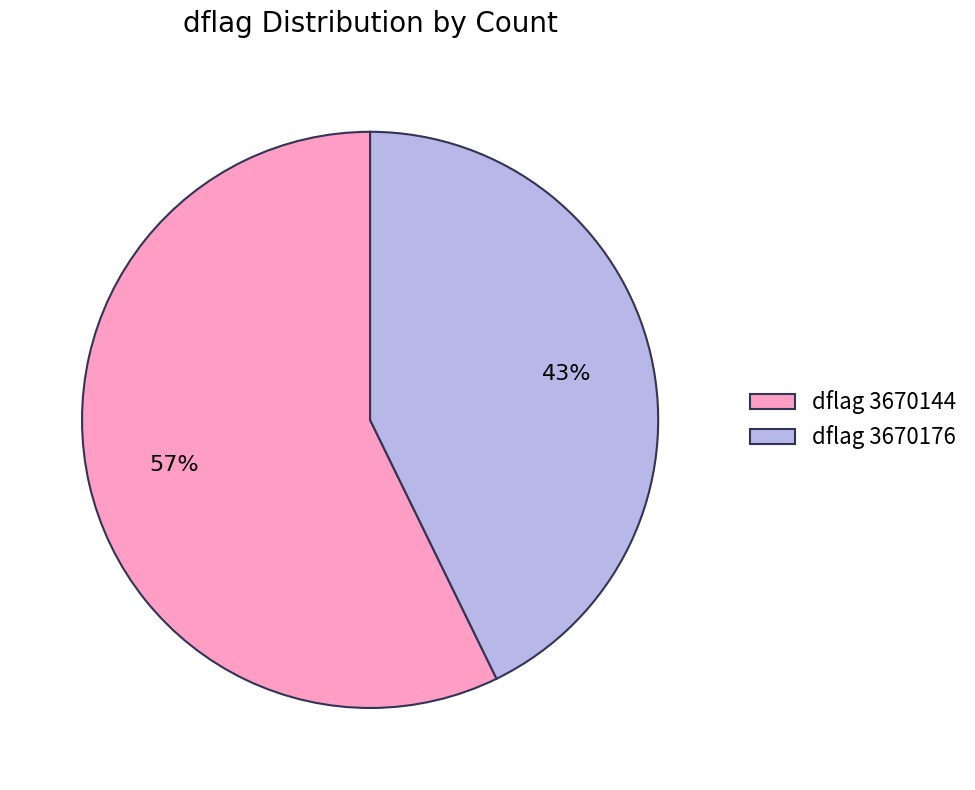

What is the smallest slice in the pie chart?

dflag 3670176